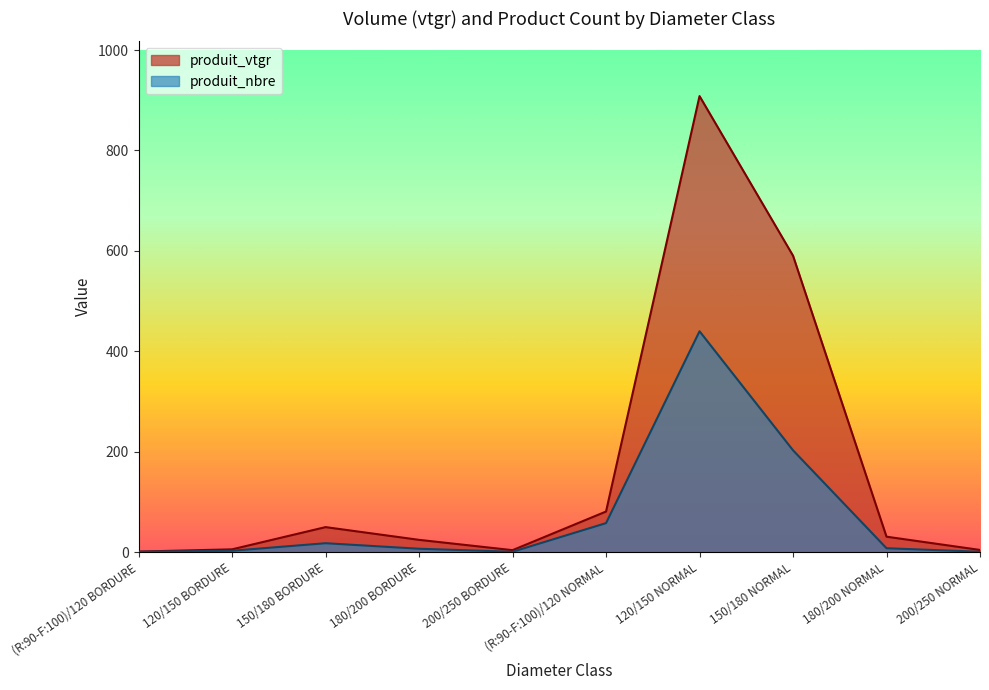

Count the number of data series in this chart.

2